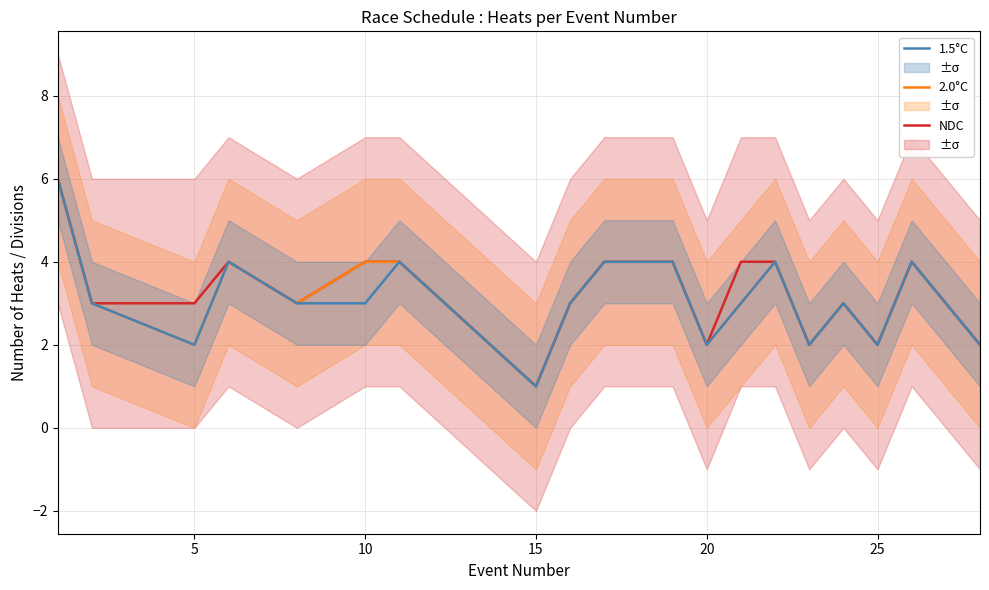

True or false: NDC has a value of 4 at 5.

False